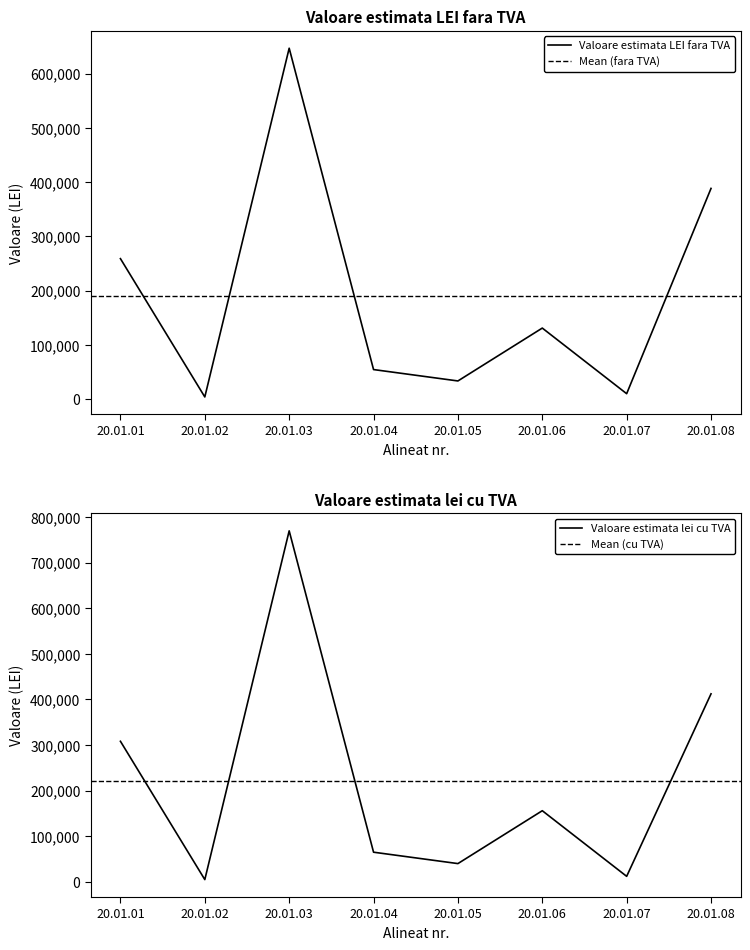

The Valoare estimata LEI fara TVA series shows 647000 at 20.01.03. True or false?

True